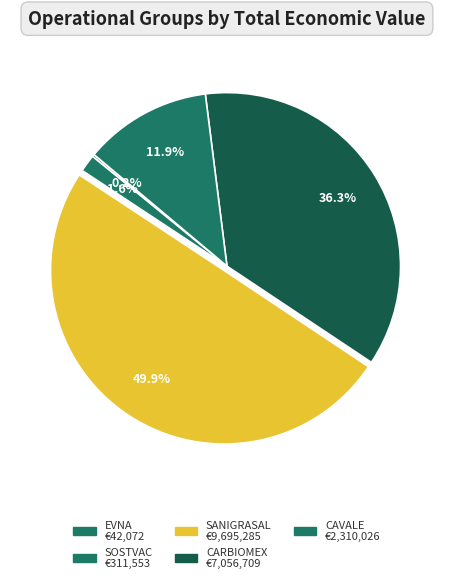

Does CARBIOMEX represent more than half of the total?

No